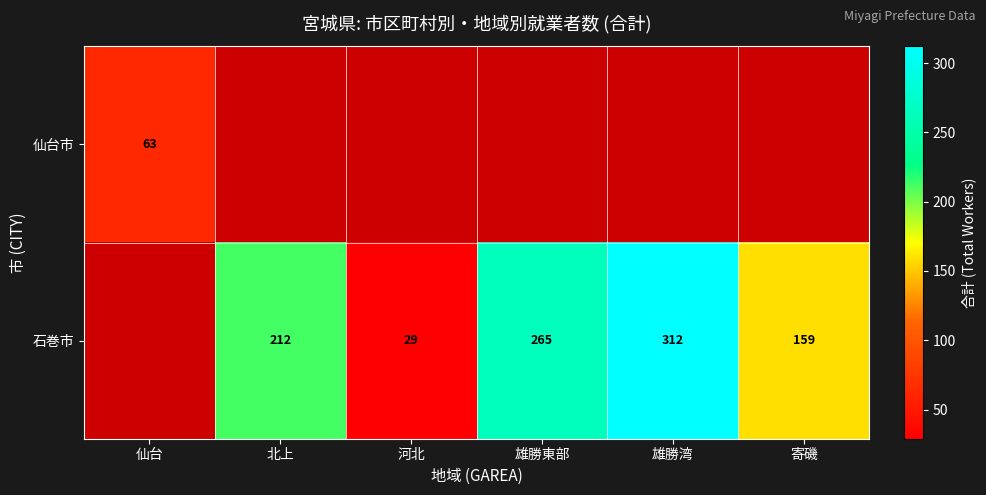

True or false: 石巻市 has a value of 312 at 雄勝湾.

True